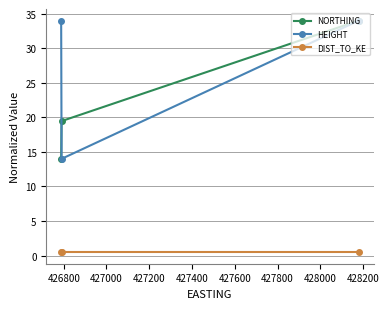

What is the maximum value shown in the chart?

34.0